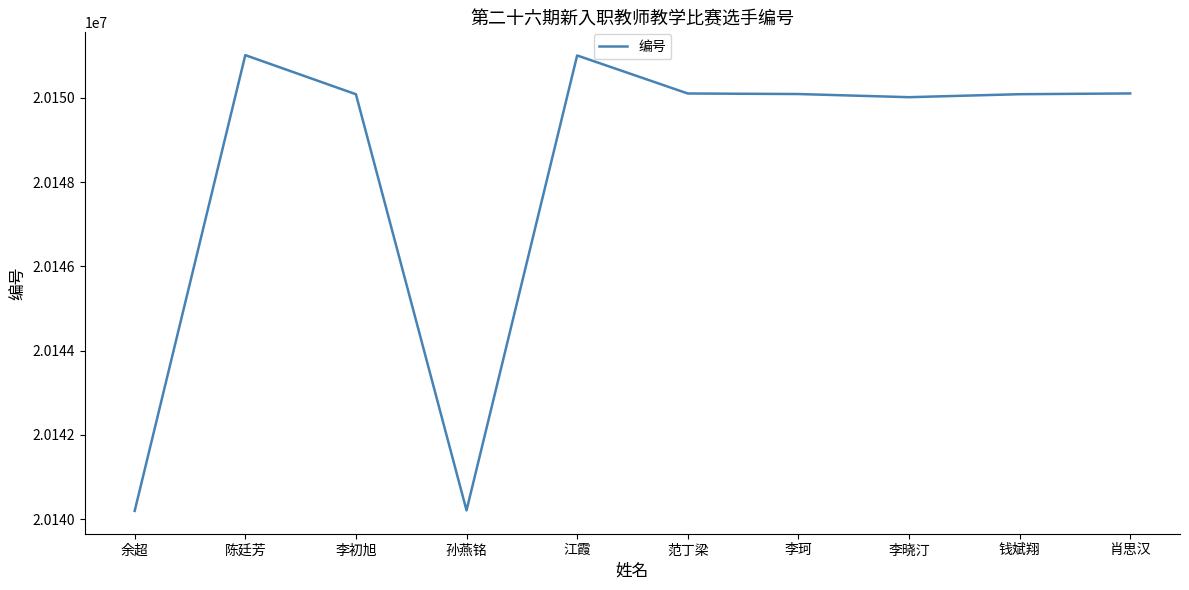

What is the change in value from 李初旭 to 范丁梁?

+18